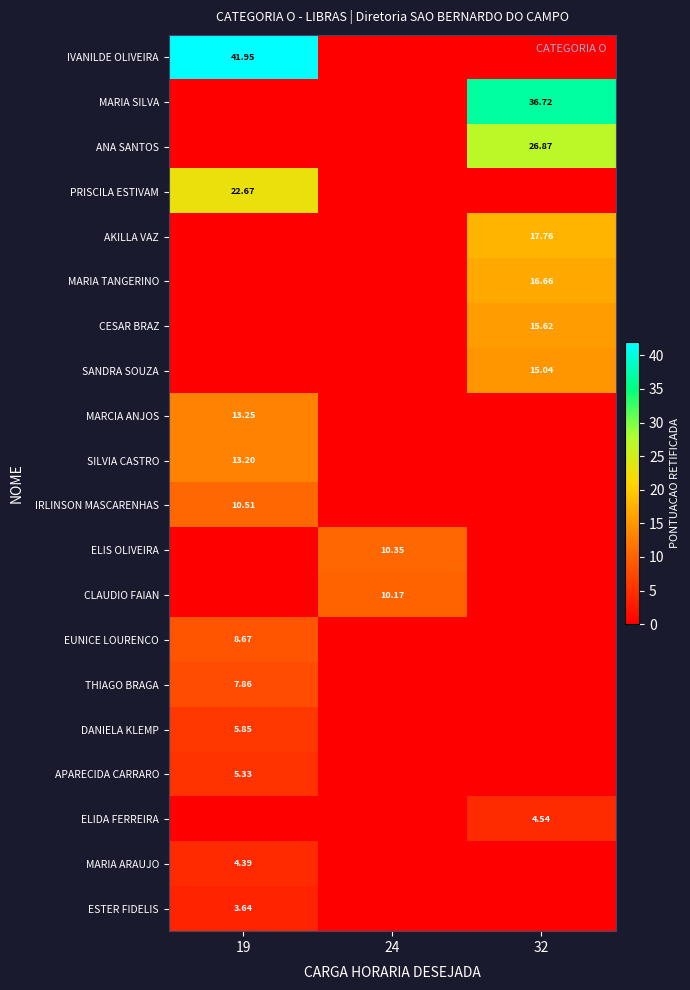

At which category is the sum across all series the highest?

19